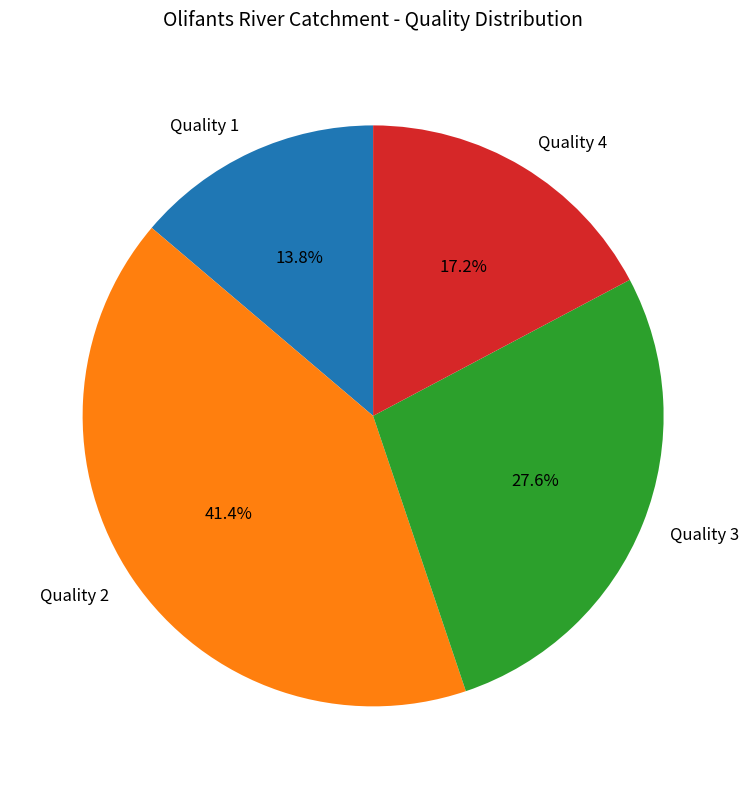

What percentage is the Quality 4 slice, to the nearest percent?

17%